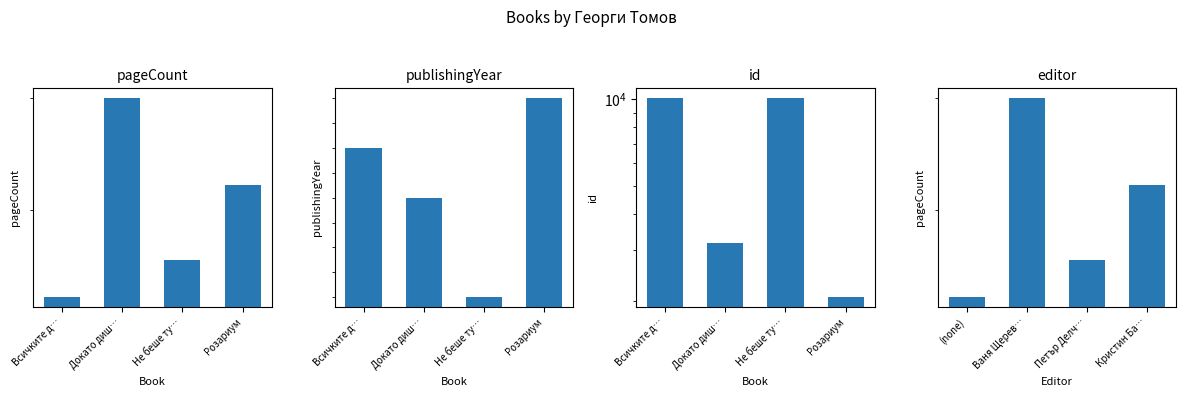

Between Не беше ту… and Розариум, which series saw the biggest shift?

id